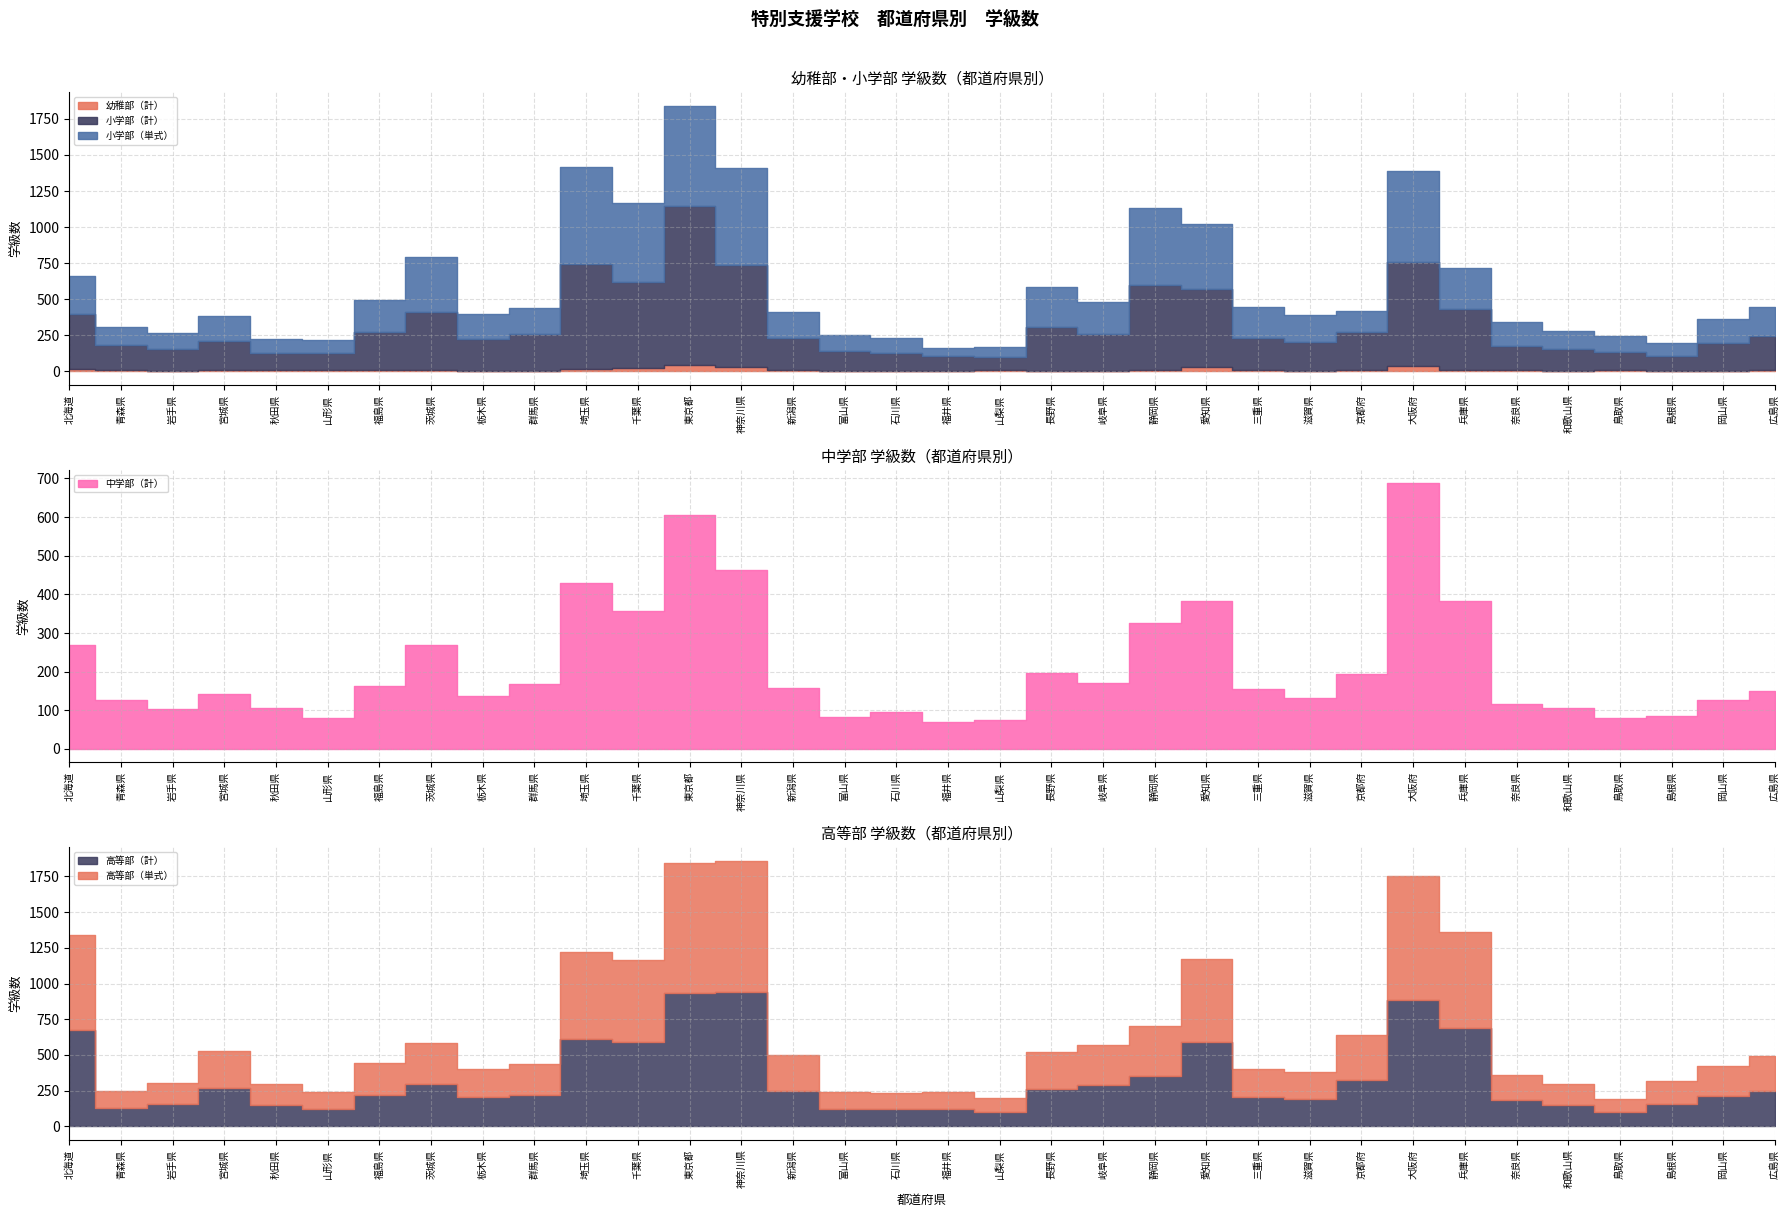

What is the value of the 高等部（単式） point at the 22nd from the left?

347